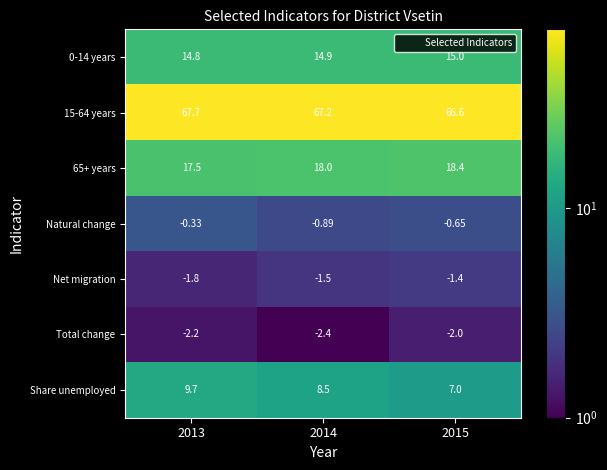

Between 2013 and 2015, which series saw the biggest shift?

Share unemployed